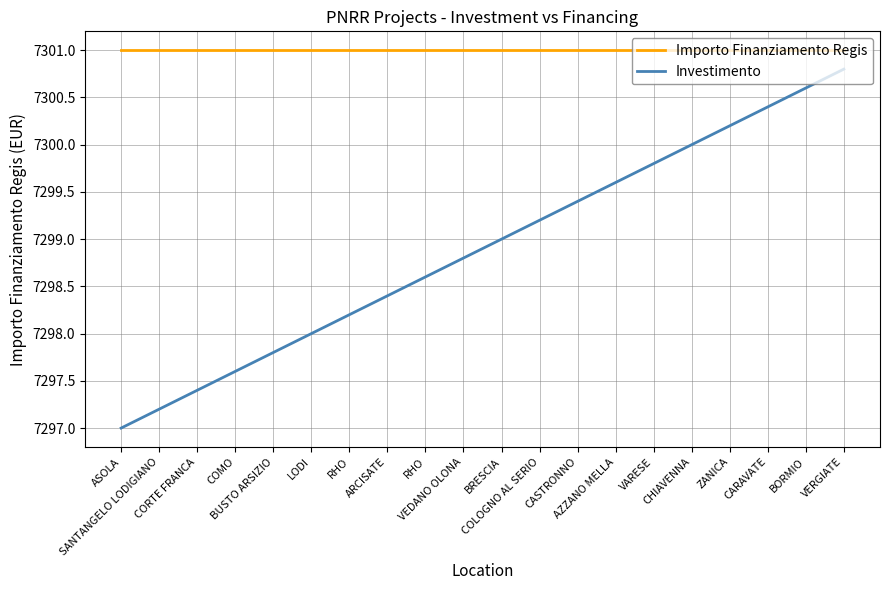

True or false: Importo Finanziamento Regis and Investimento cross at least once.

False